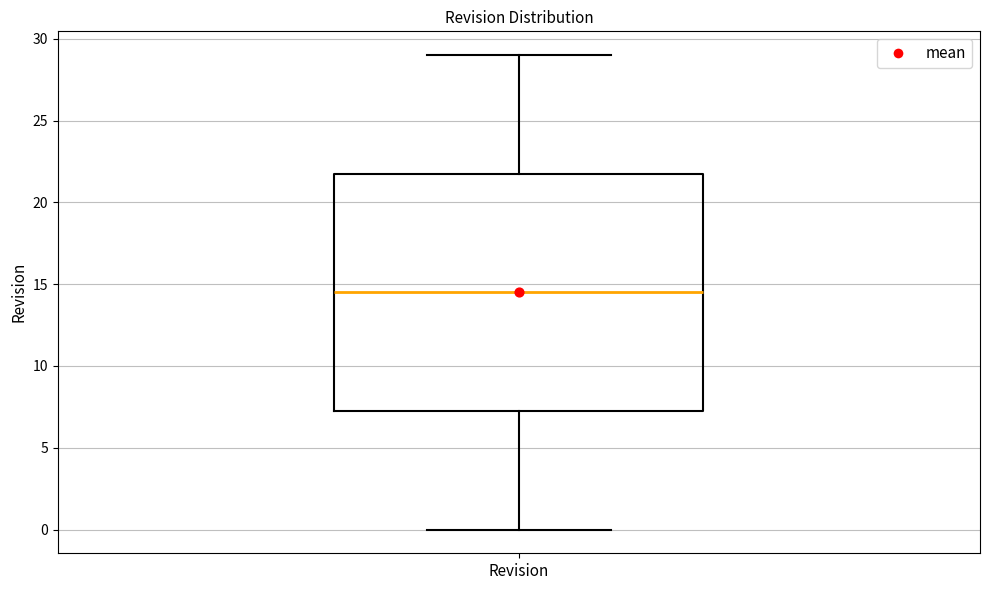

Transcribe this box plot: give where the median line is, the range the box spans, and where the two whiskers end, as read against the y-axis. The values are not printed on the chart, so give them approximately, as read against the axis.

median 14.5, box 7.5 to 22.0, whiskers 0.0 to 29.0